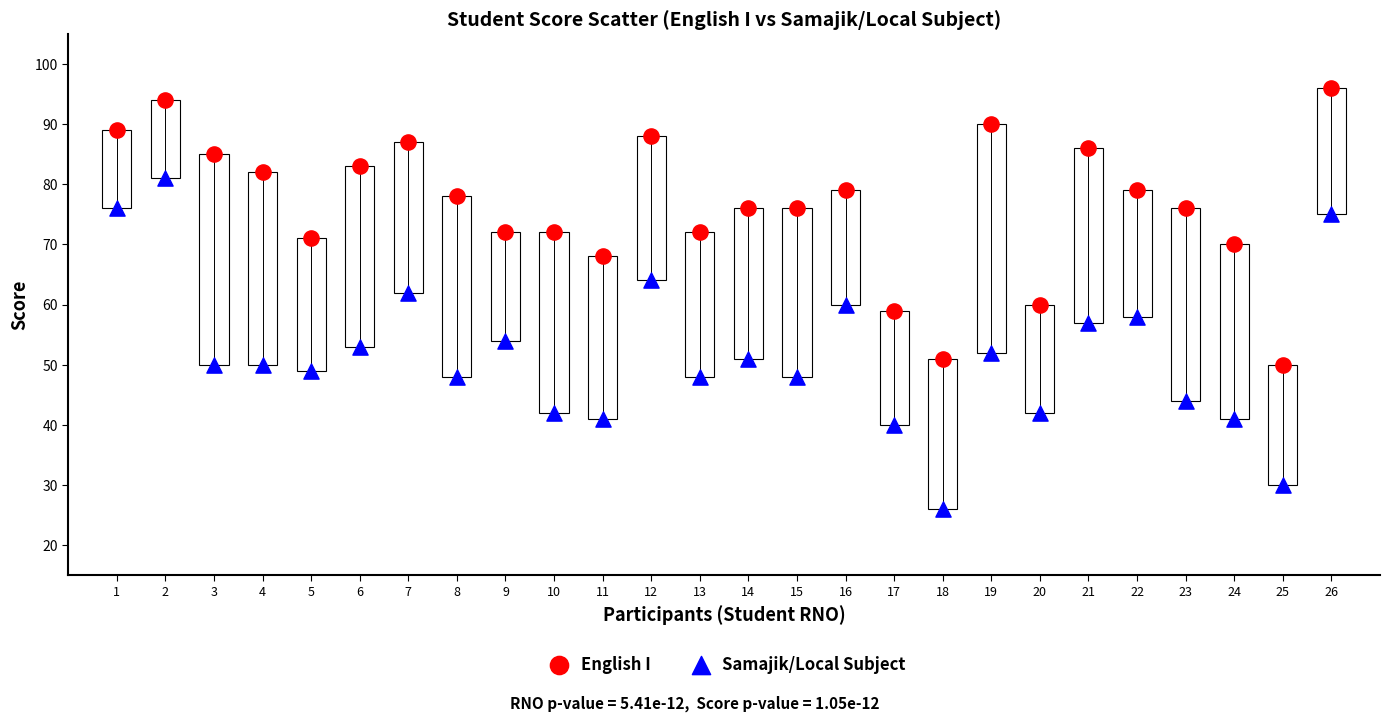

Which series has the widest spread of Y values?

Samajik/Local Subject